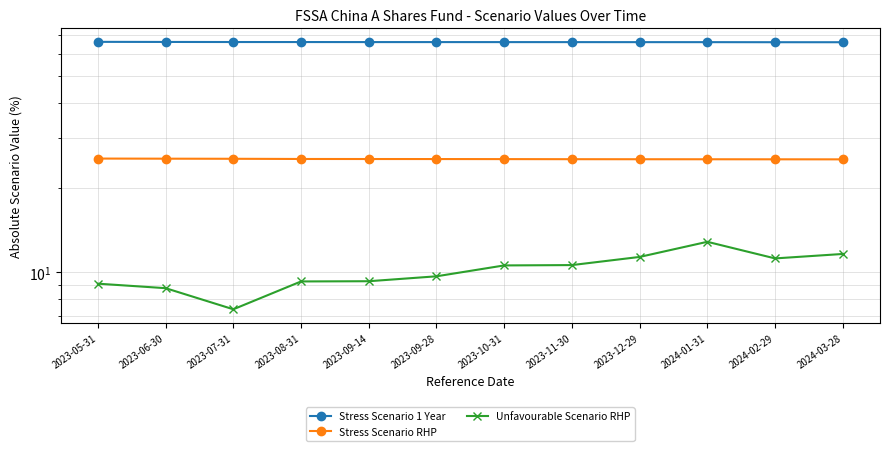

What are all the series names shown in the legend?

Stress Scenario 1 Year, Stress Scenario RHP, Unfavourable Scenario RHP